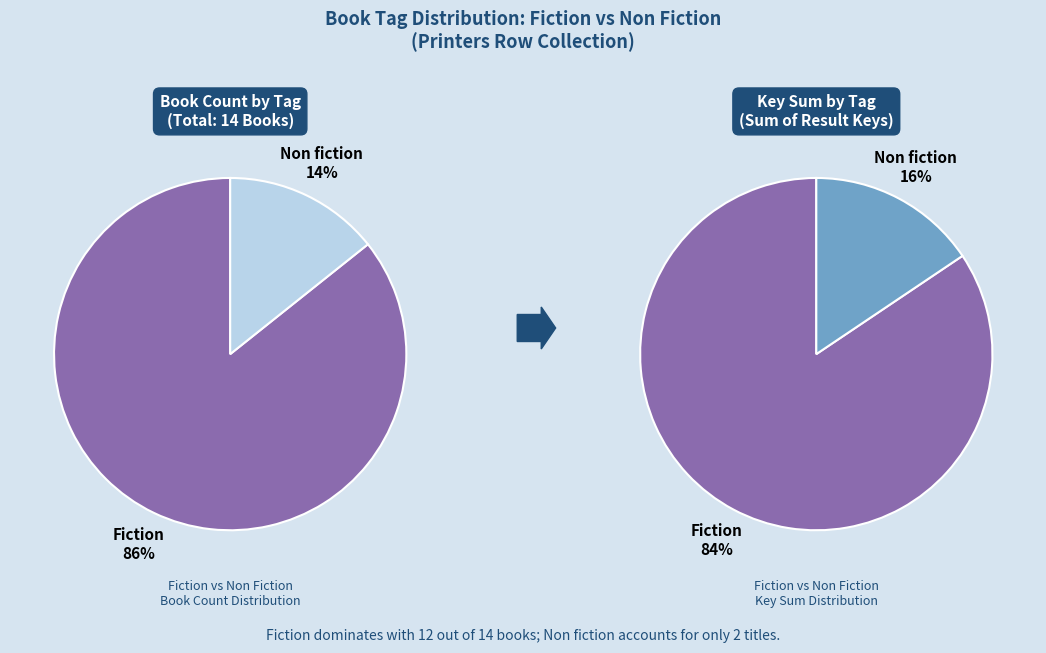

To the nearest percent, what portion does Fiction represent?

86%